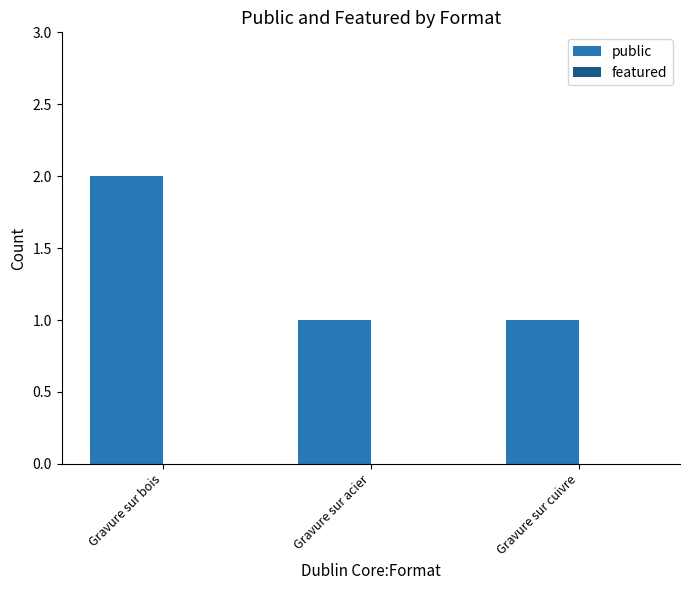

What is the label of the 3rd bar from the right?

Gravure sur bois